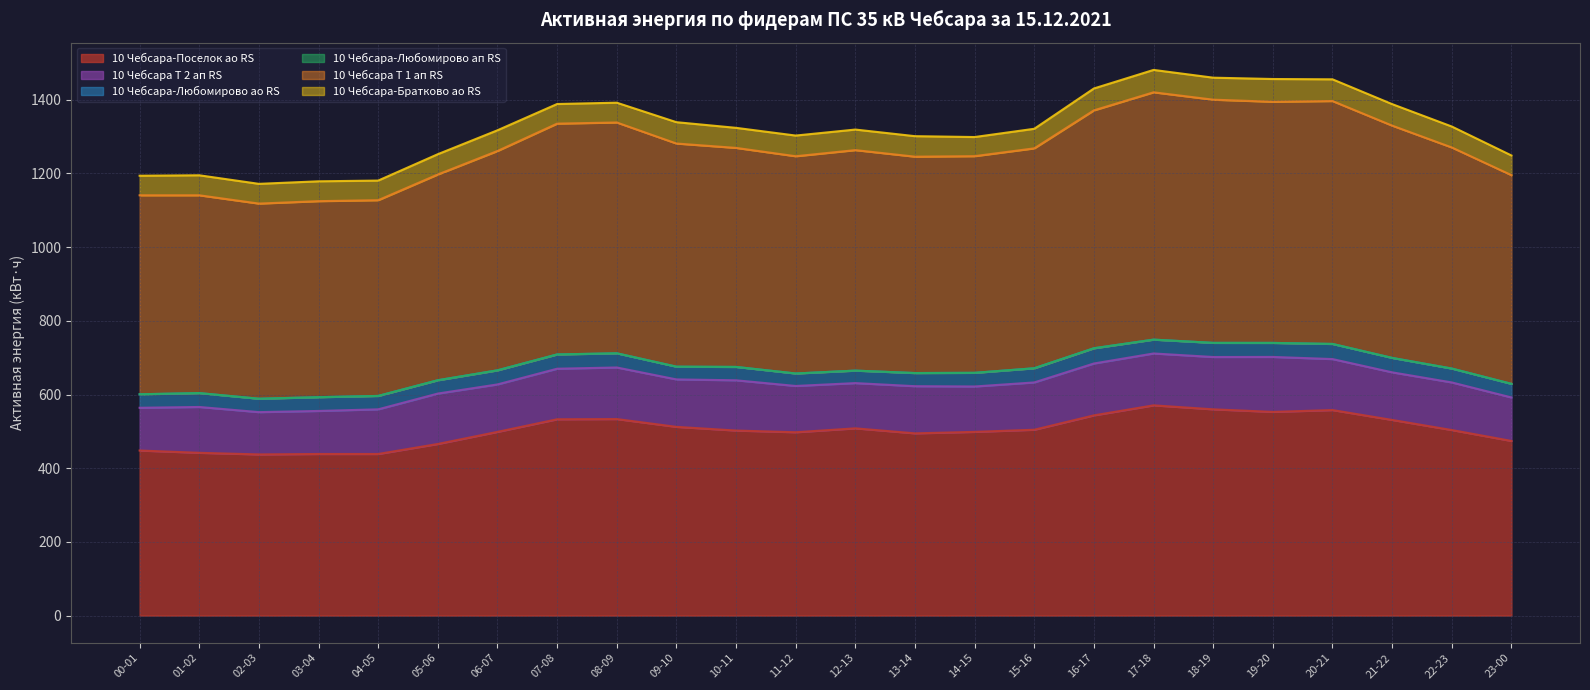

Which series has the largest total across all categories?

10 Чебсара Т 1 ап RS